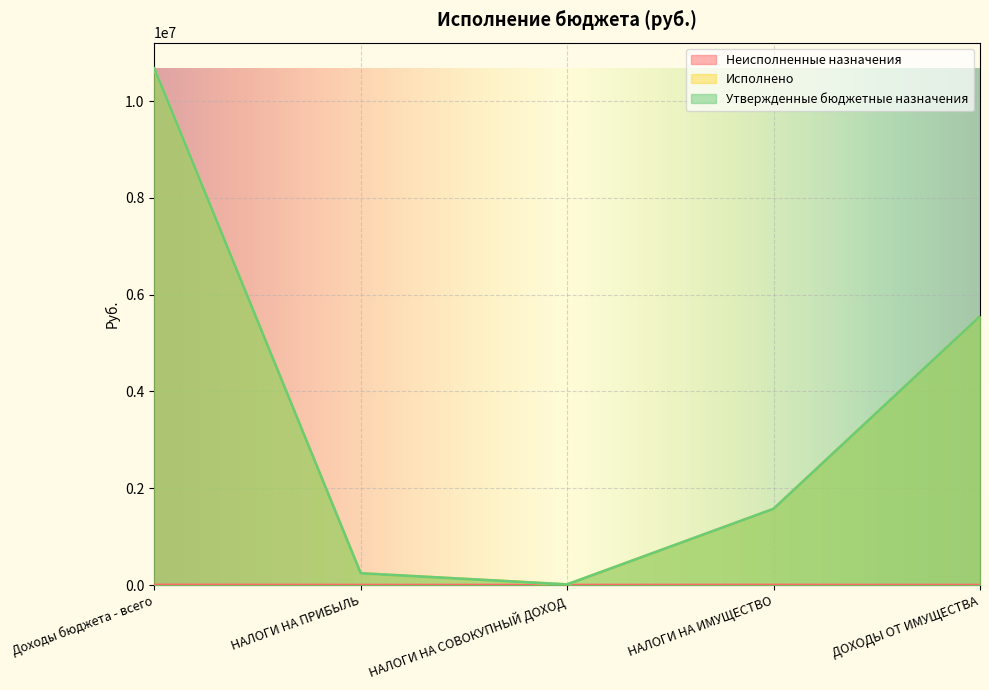

What position from the right is НАЛОГИ НА ИМУЩЕСТВО?

2